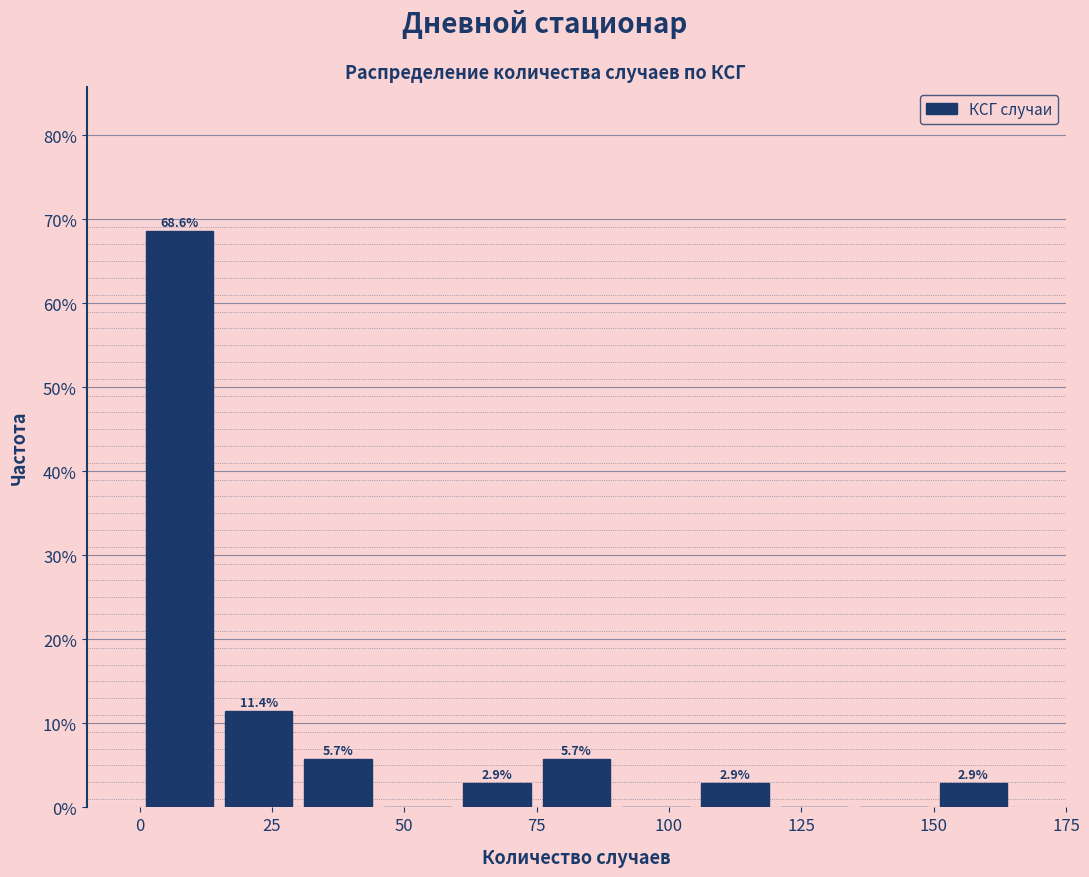

Around what value on the x-axis is the tallest bar? Give the approximate position of its centre, as read against the axis.

10